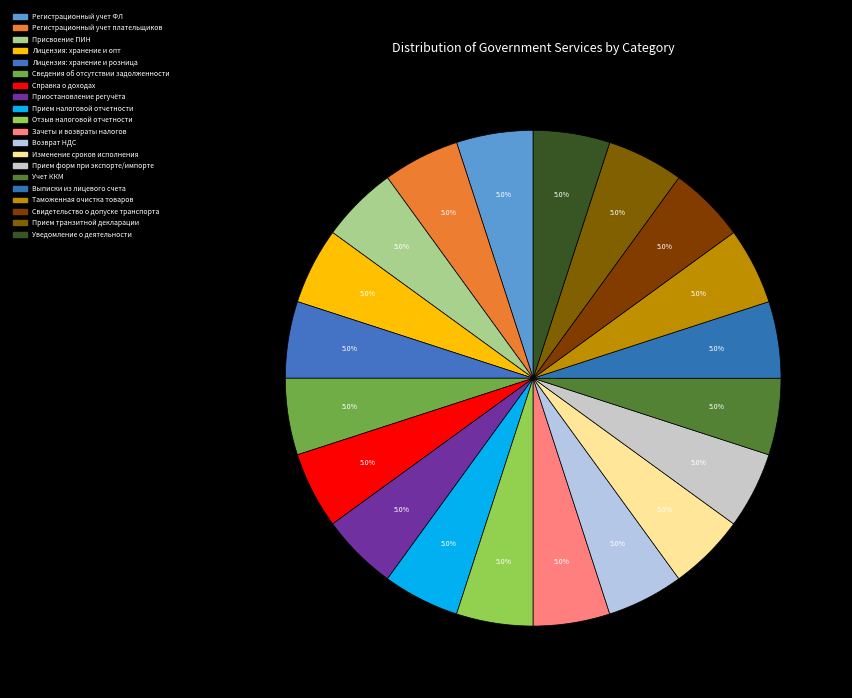

How many slices are in this pie chart?

20